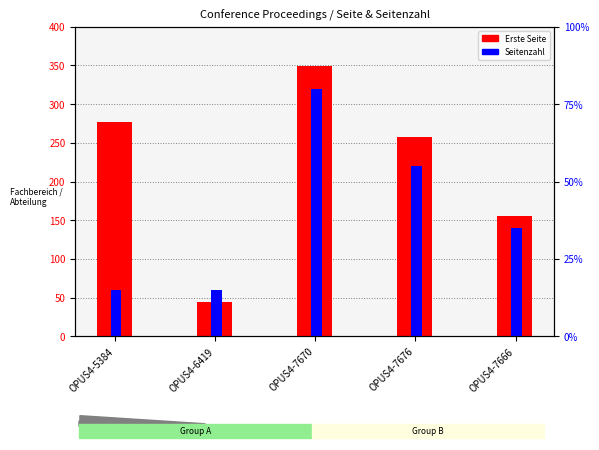

What is the sum of all Erste Seite values?

1083